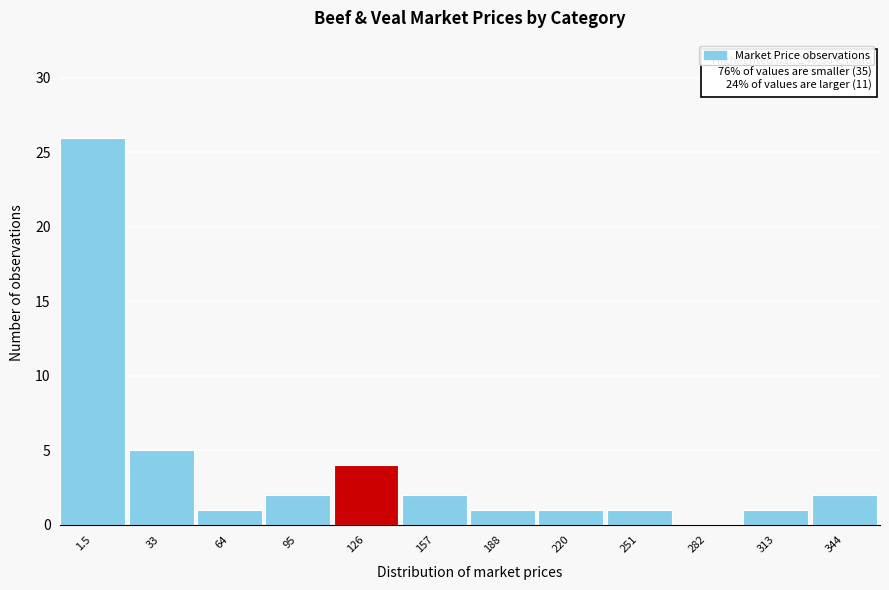

Reading left to right, transcribe all the data shown in this chart.

1.5=26	33=5	64=1	95=2	126=4	157=2	188=1	220=1	251=1	282=0	313=1	344=2